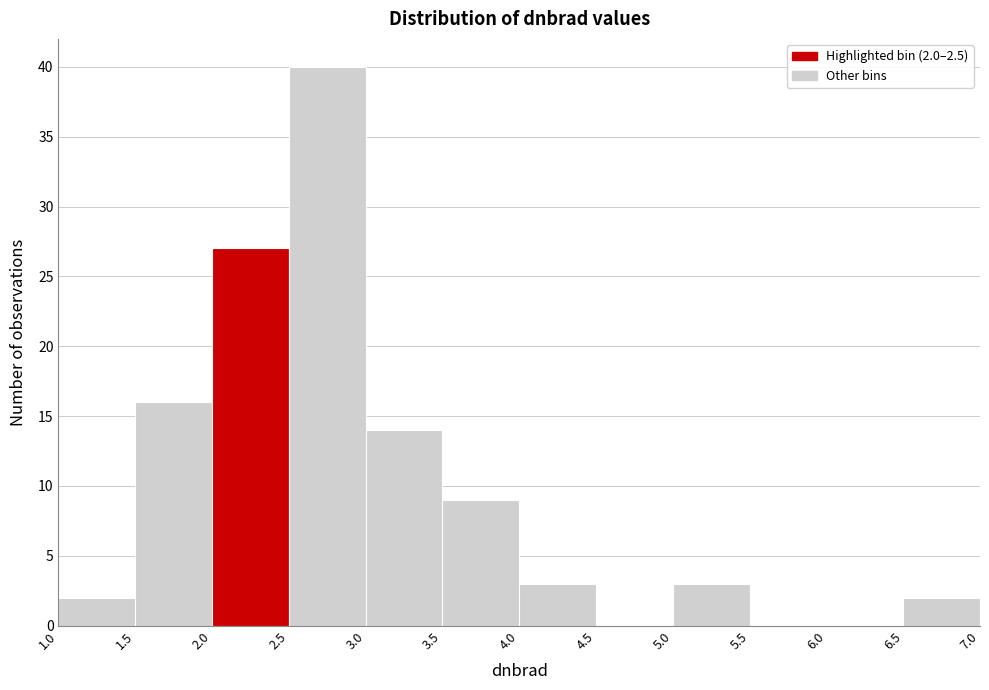

Which range on the x-axis has the tallest bar?

2.5 to 3.0